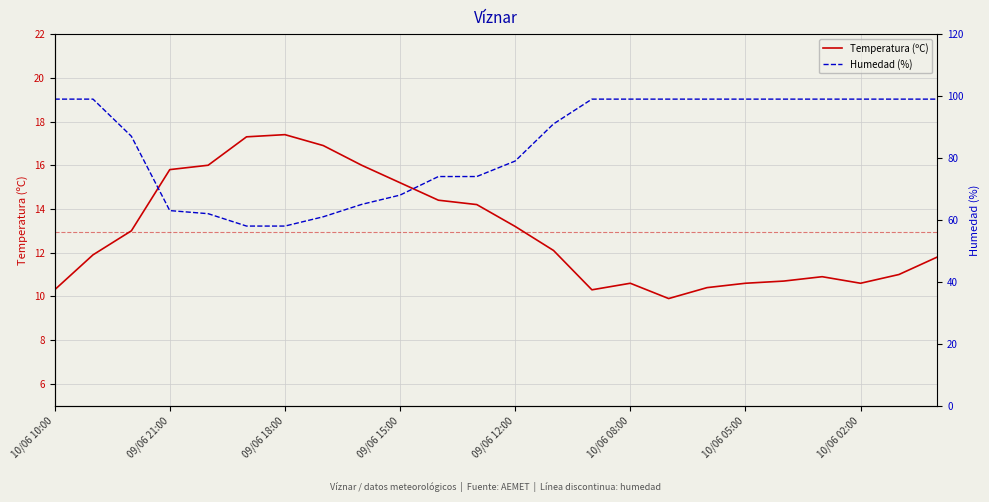

What is the total value across all series at 13?

103.1